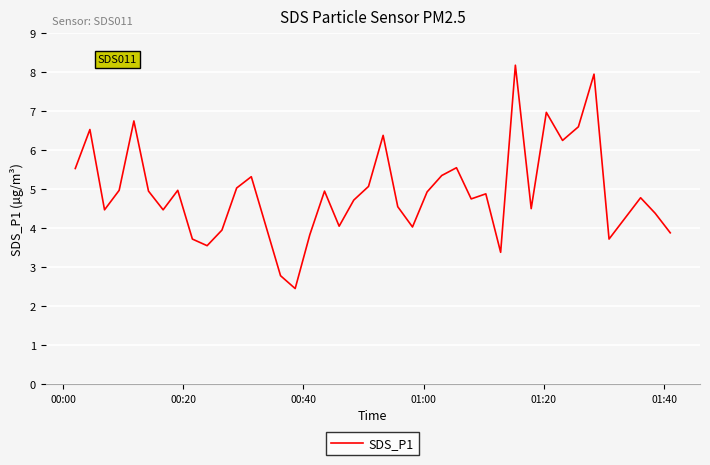

What is the greatest value displayed?

8.2